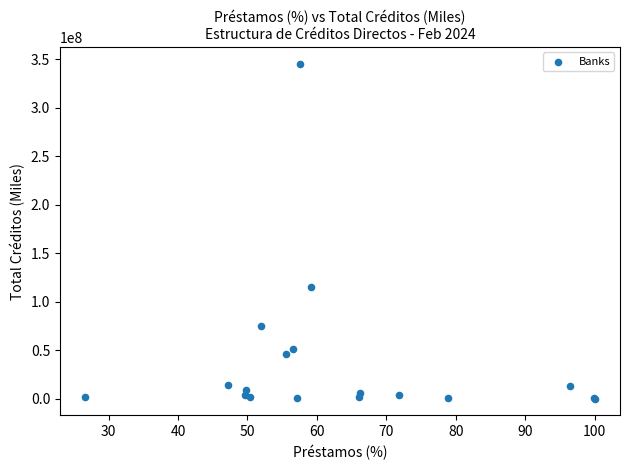

What Y value in the scatter plot is closest to 172766966?

115695583.0